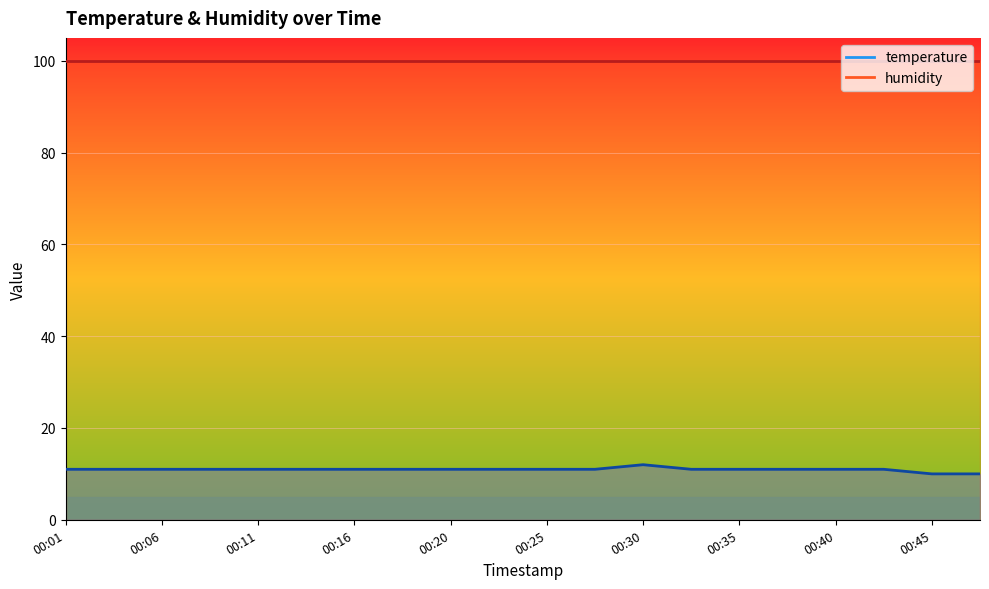

Is it true that the value at 00:20 is 4?

False